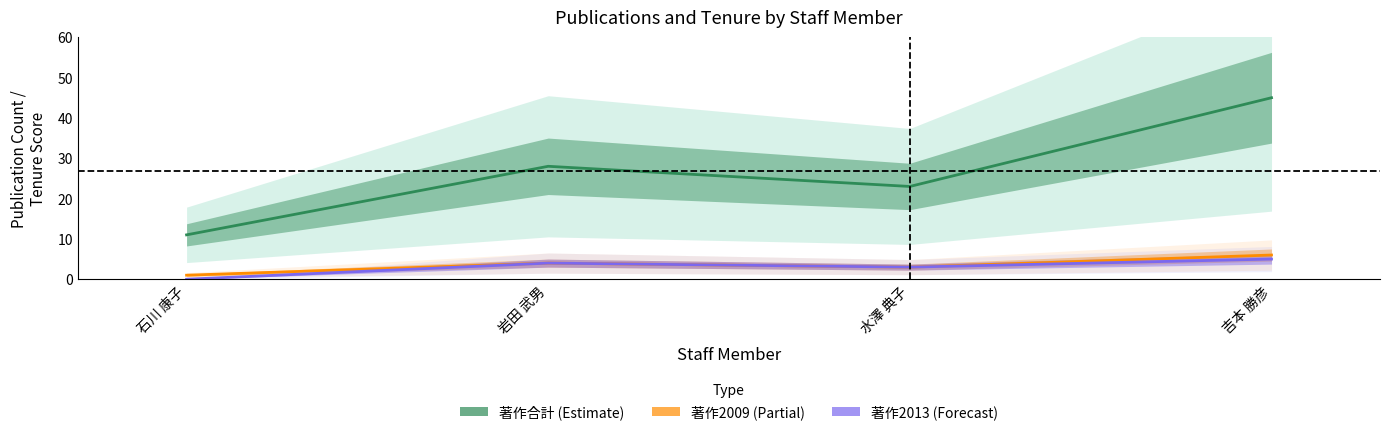

Does the chart have visible grid lines?

No